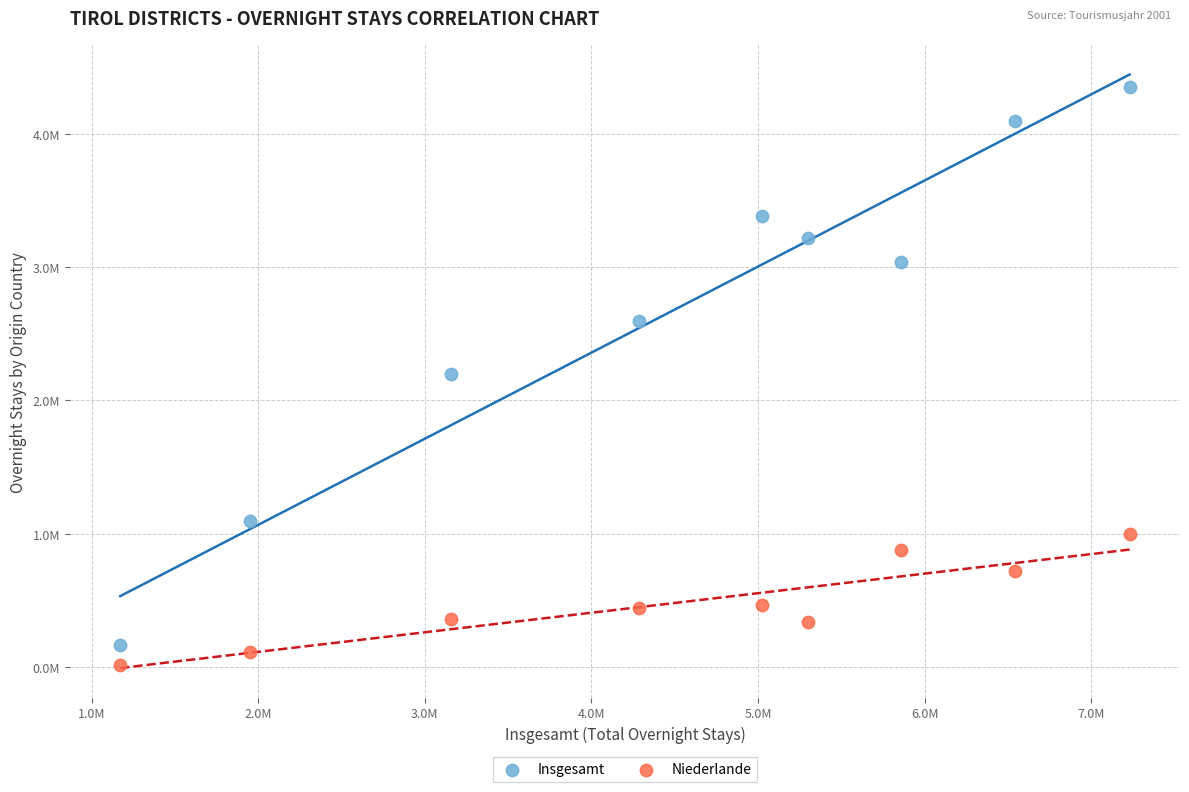

Which series has the widest spread of Y values?

Insgesamt